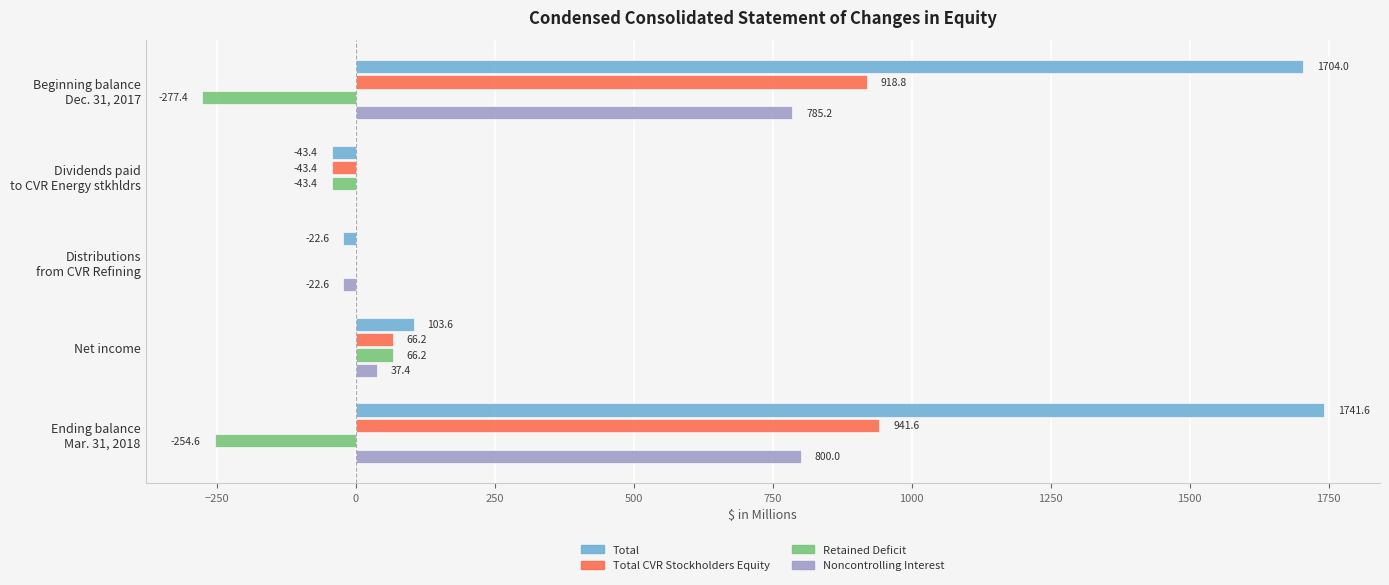

What is the maximum value shown in the chart?

1741.6